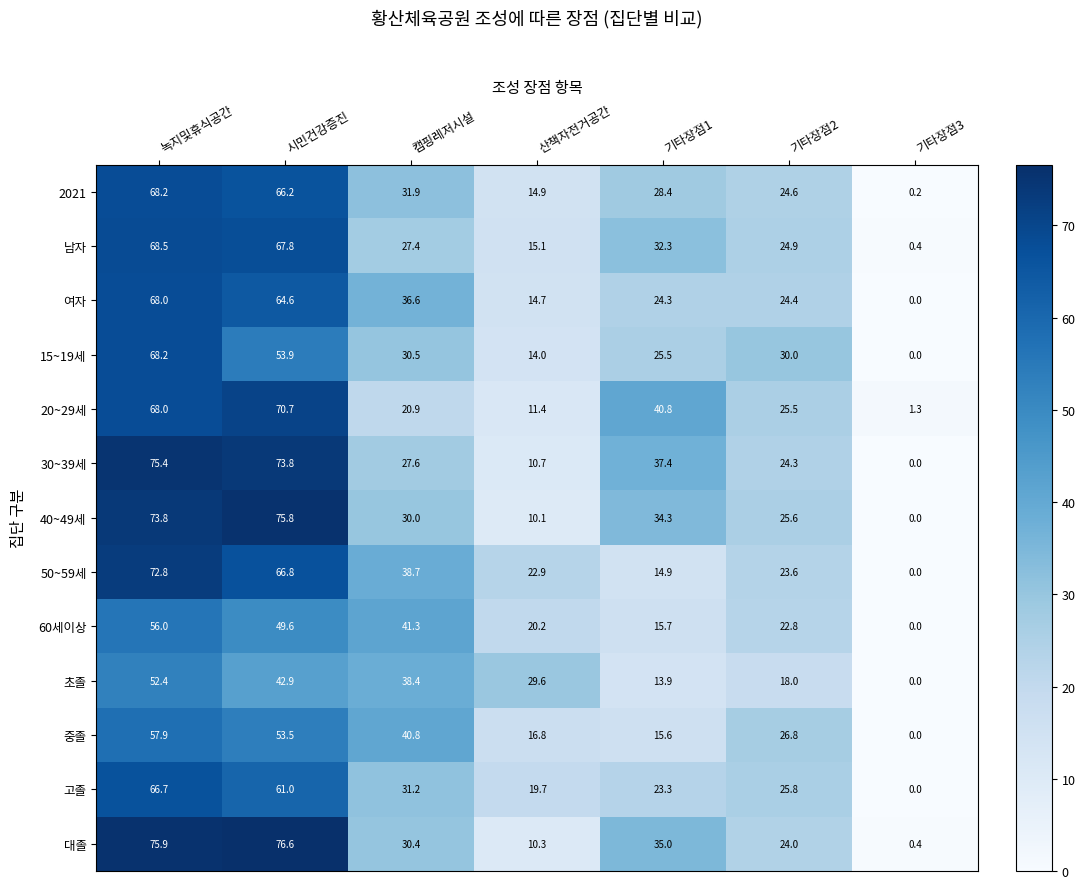

Is it true that 40~49세 equals 5.3 at 산책자전거공간?

False